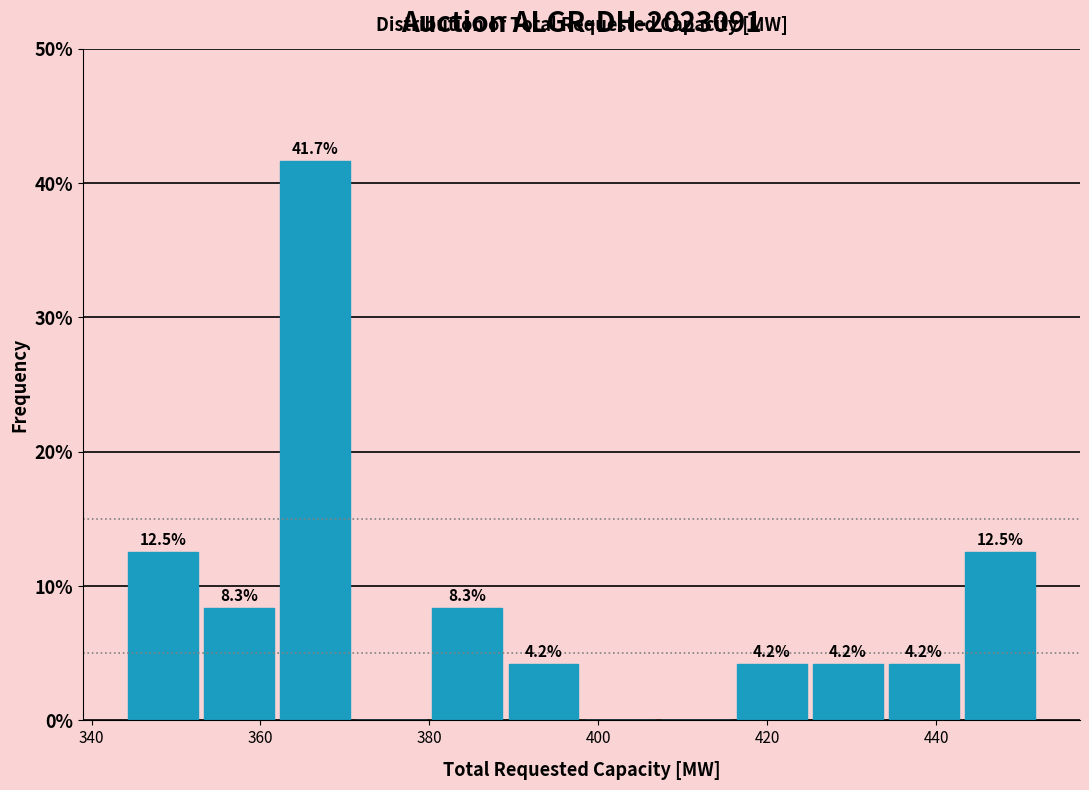

Which range on the x-axis has the tallest bar?

362 to 371